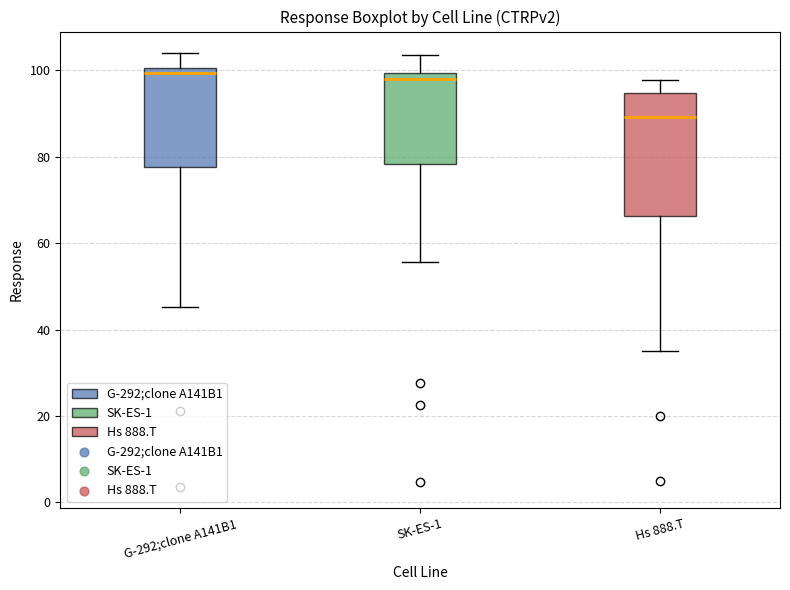

Where does the median line of the box for SK-ES-1 sit on the y-axis? The values are not printed on the chart, so give them approximately, as read against the axis.

98